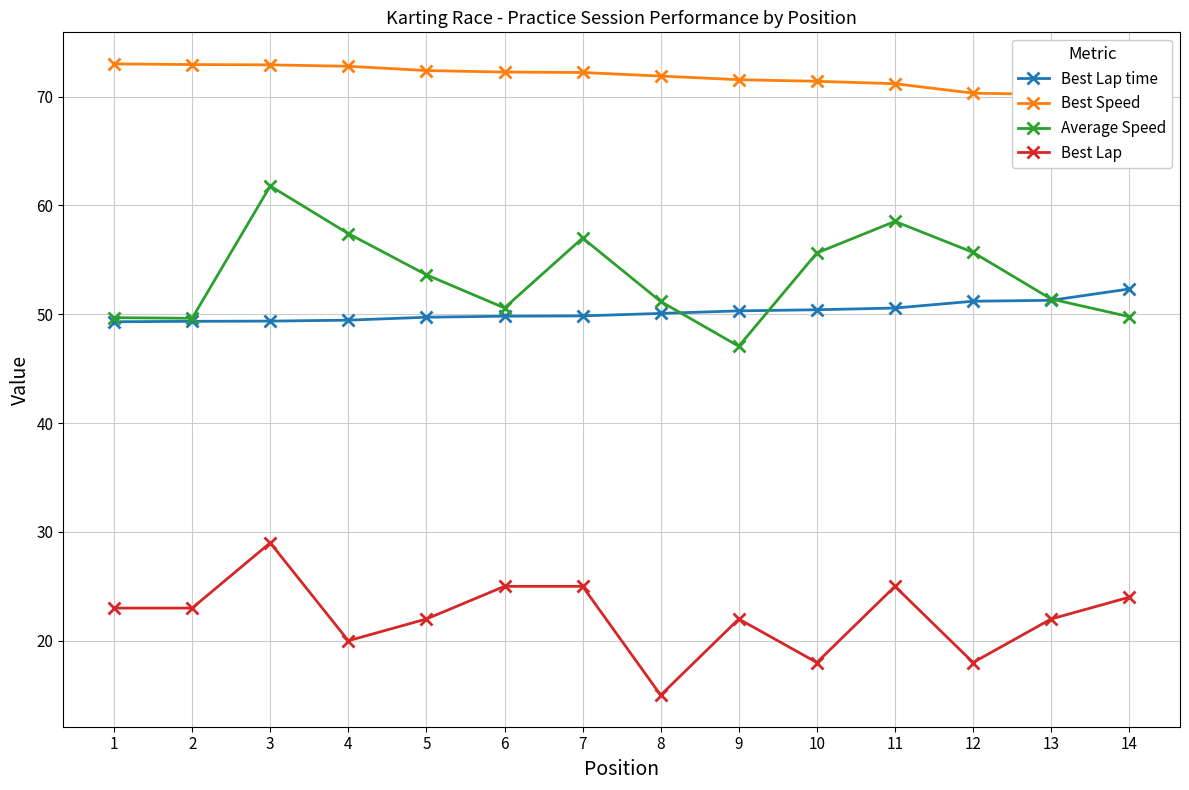

What is the total value across all series at 4?

199.7